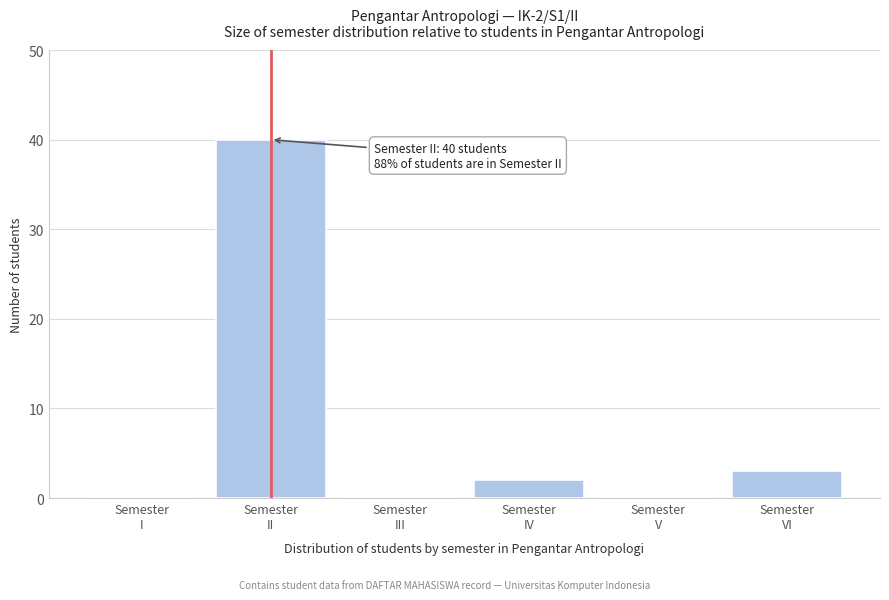

What is the sum of all values?

45